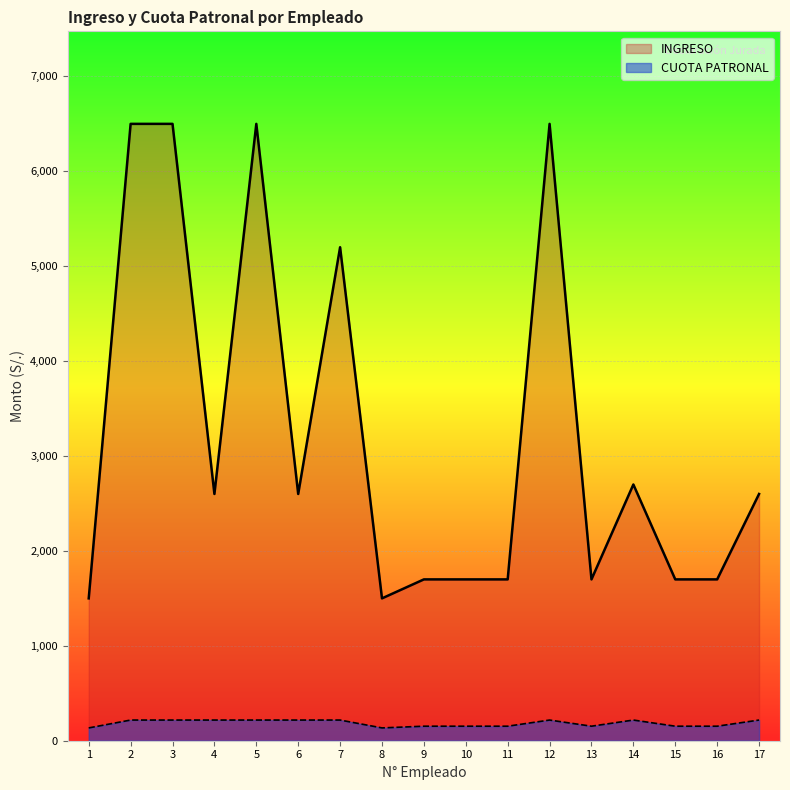

Reading right to left, transcribe all the data shown in this chart.

INGRESO: 17=2600.0	16=1700.0	15=1700.0	14=2700.0	13=1700.0	12=6500.0	11=1700.0	10=1700.0	9=1700.0	8=1500.0	7=5200.0	6=2600.0	5=6500.0	4=2600.0	3=6500.0	2=6500.0	1=1500.0
CUOTA PATRONAL: 17=217.8	16=153.0	15=153.0	14=217.8	13=153.0	12=217.8	11=153.0	10=153.0	9=153.0	8=135.0	7=217.8	6=217.8	5=217.8	4=217.8	3=217.8	2=217.8	1=135.0